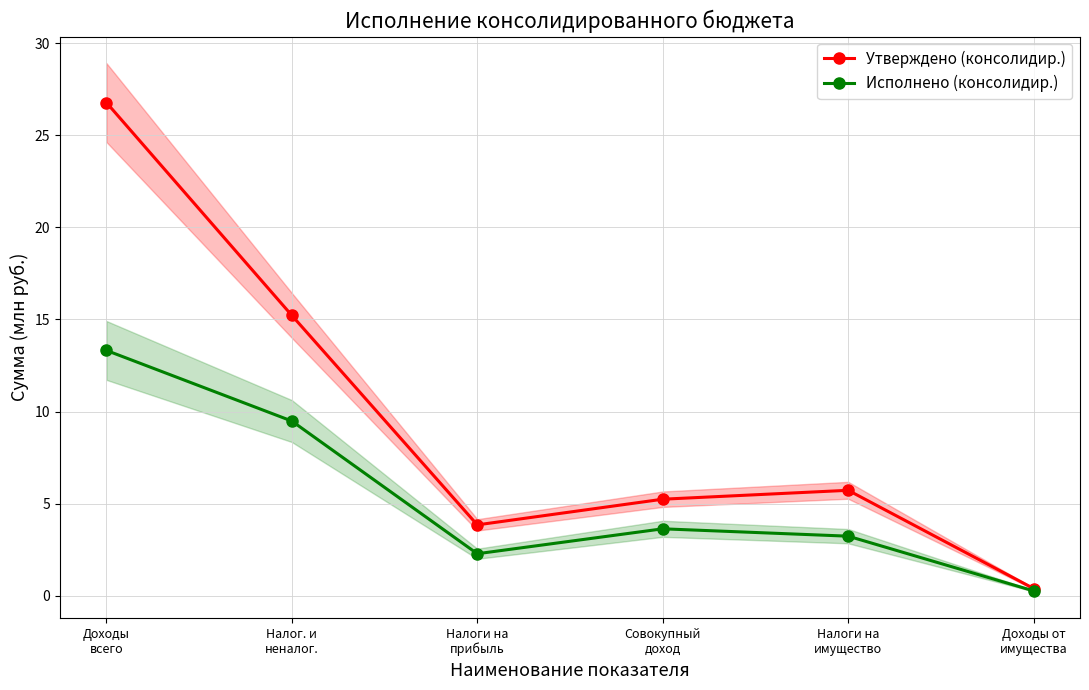

Which has a higher value, Налоги на
имущество or Доходы от
имущества?

Налоги на
имущество